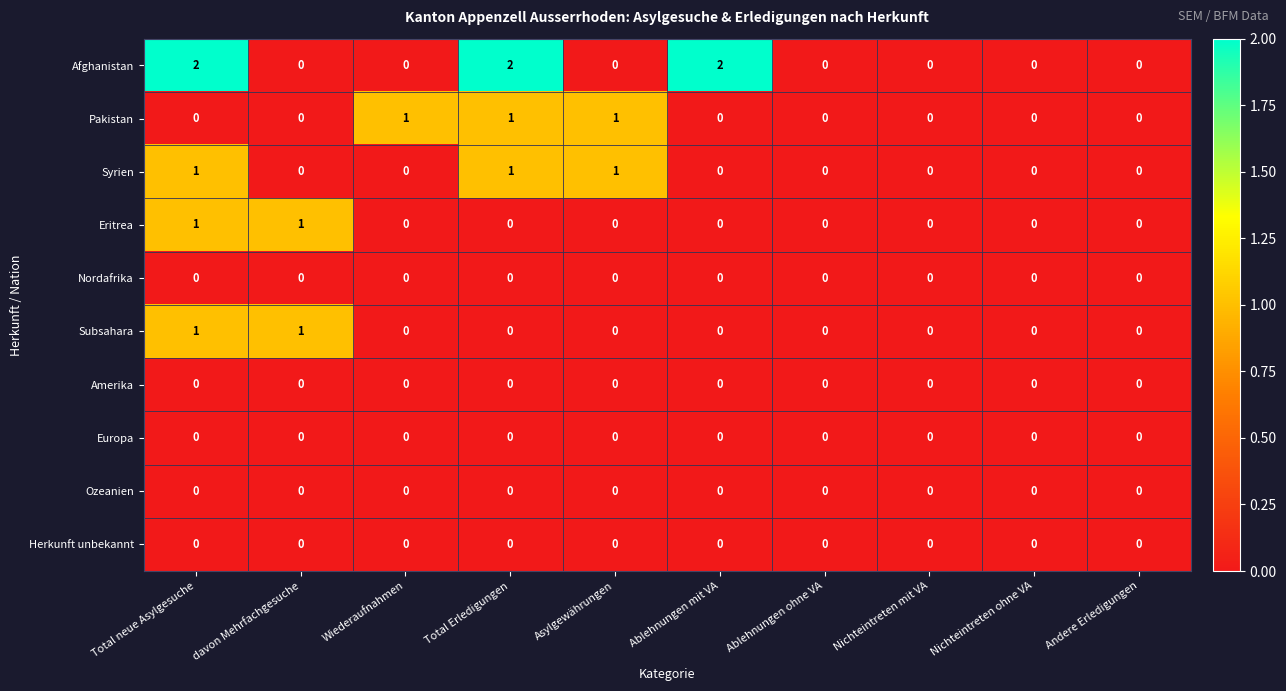

How many values in the Pakistan series exceed 0?

3